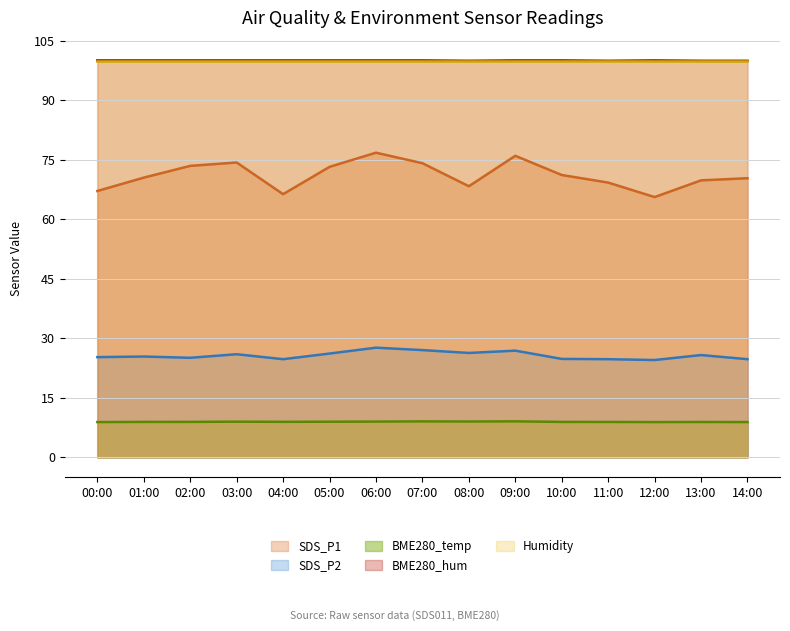

Count the number of categories in the chart.

15